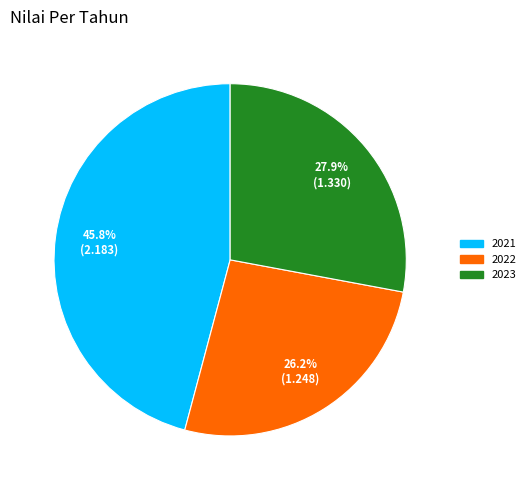

Is the sum of 2021 and 2023 greater than half?

Yes